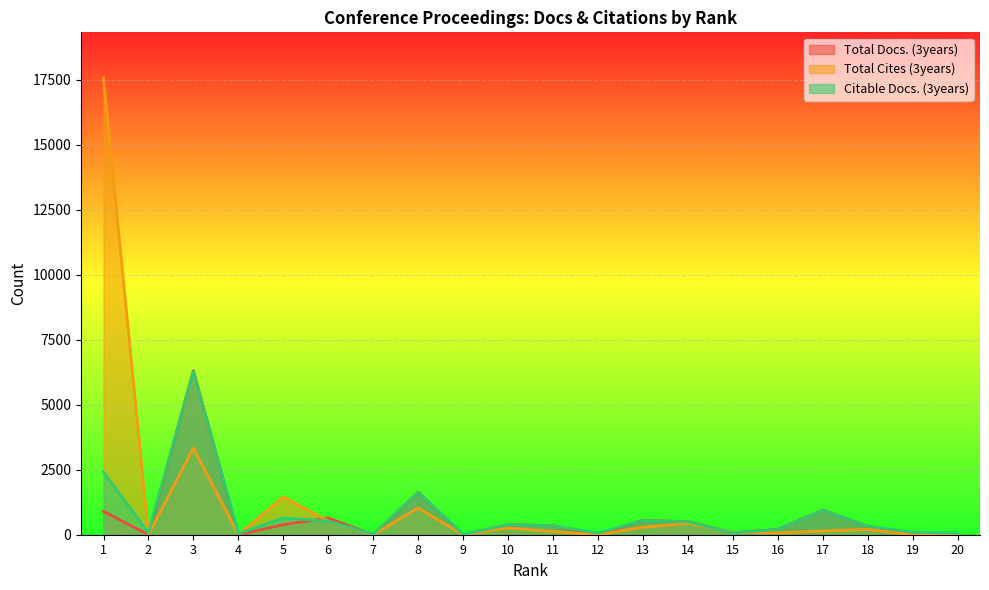

Reading left to right, what are all the values shown in this chart?

Total Docs. (3years): 1=898	2=0	3=6318	4=0	5=388	6=644	7=0	8=1634	9=0	10=391	11=343	12=0	13=552	14=501	15=81	16=200	17=952	18=329	19=0	20=0
Total Cites (3years): 1=17576	2=0	3=3339	4=0	5=1456	6=521	7=0	8=1028	9=0	10=255	11=125	12=0	13=288	14=435	15=101	16=68	17=146	18=206	19=0	20=0
Citable Docs. (3years): 1=2410	2=77	3=6285	4=39	5=648	6=521	7=23	8=1629	9=14	10=387	11=340	12=65	13=548	14=494	15=75	16=197	17=945	18=327	19=99	20=61